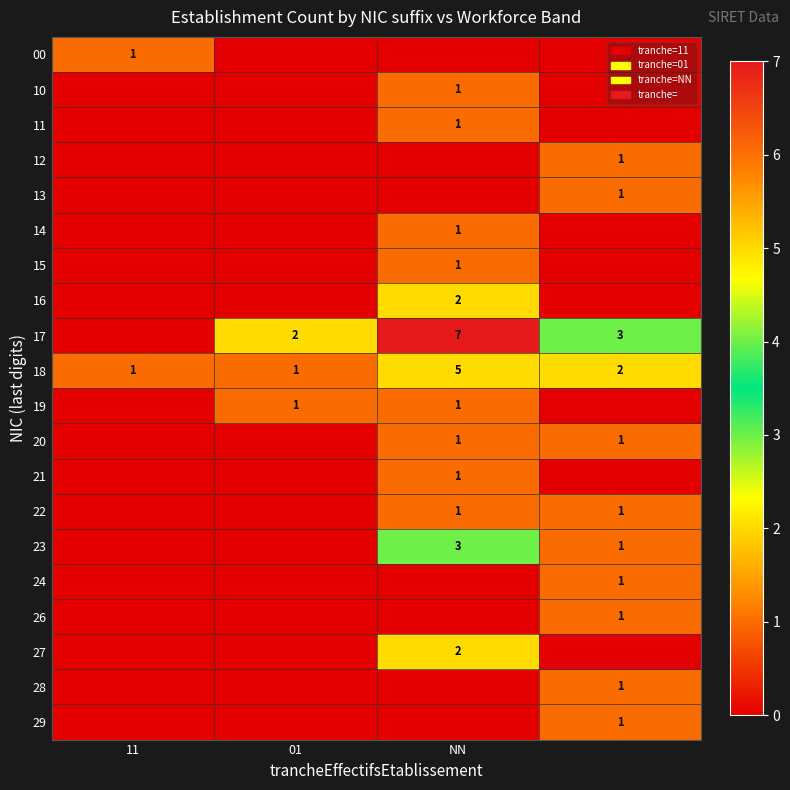

What is the difference between the maximum and minimum values in the 18 series?

4